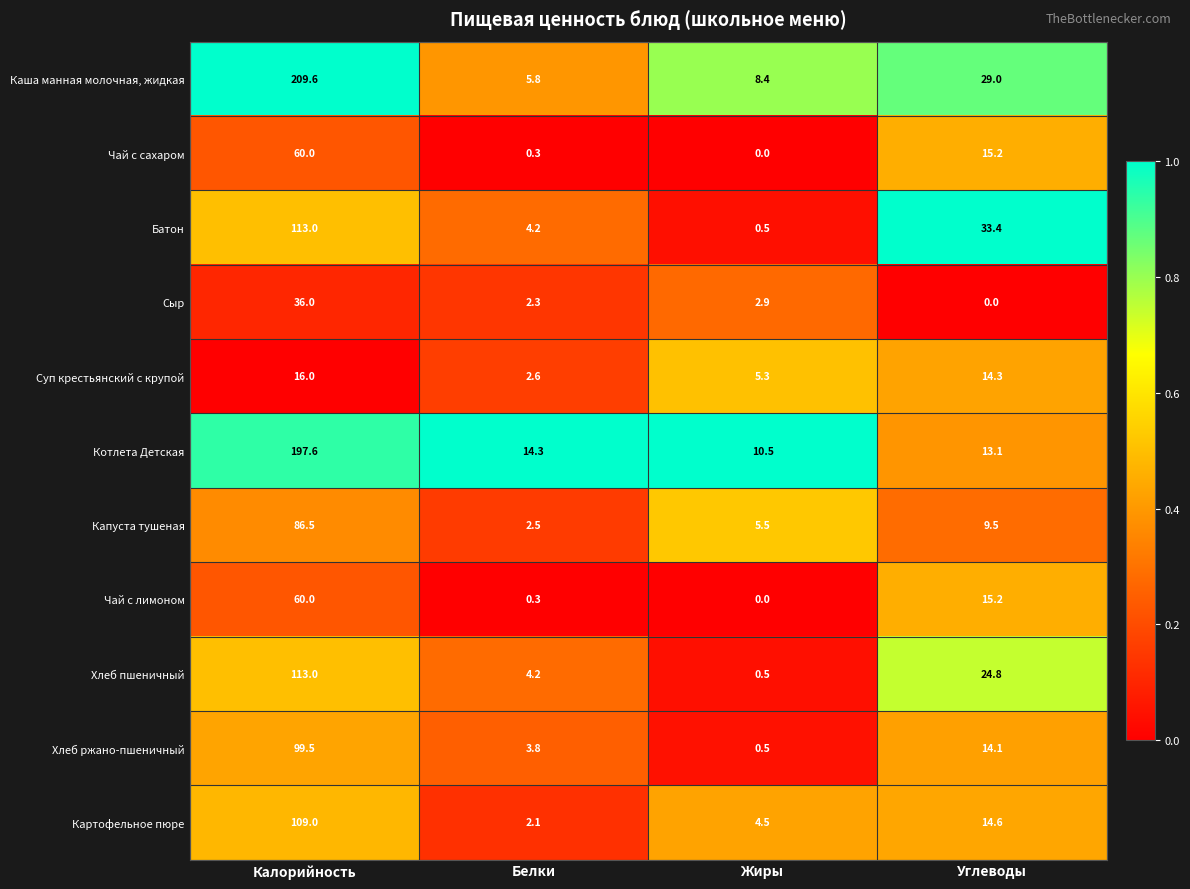

What is the difference between the Капуста тушеная values at Белки and Калорийность?

84.0